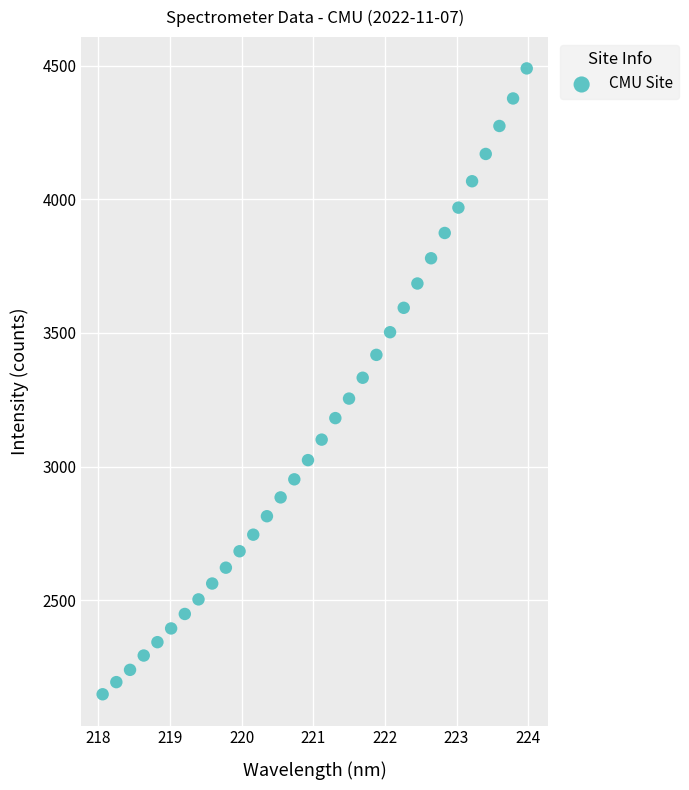

What is the range of Y values (max minus min)?

2342.4